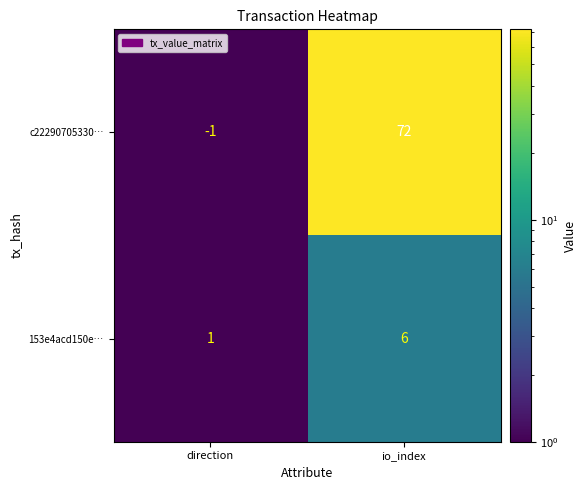

At direction, list the series in order from smallest to largest.

c22290705330…, 153e4acd150e…